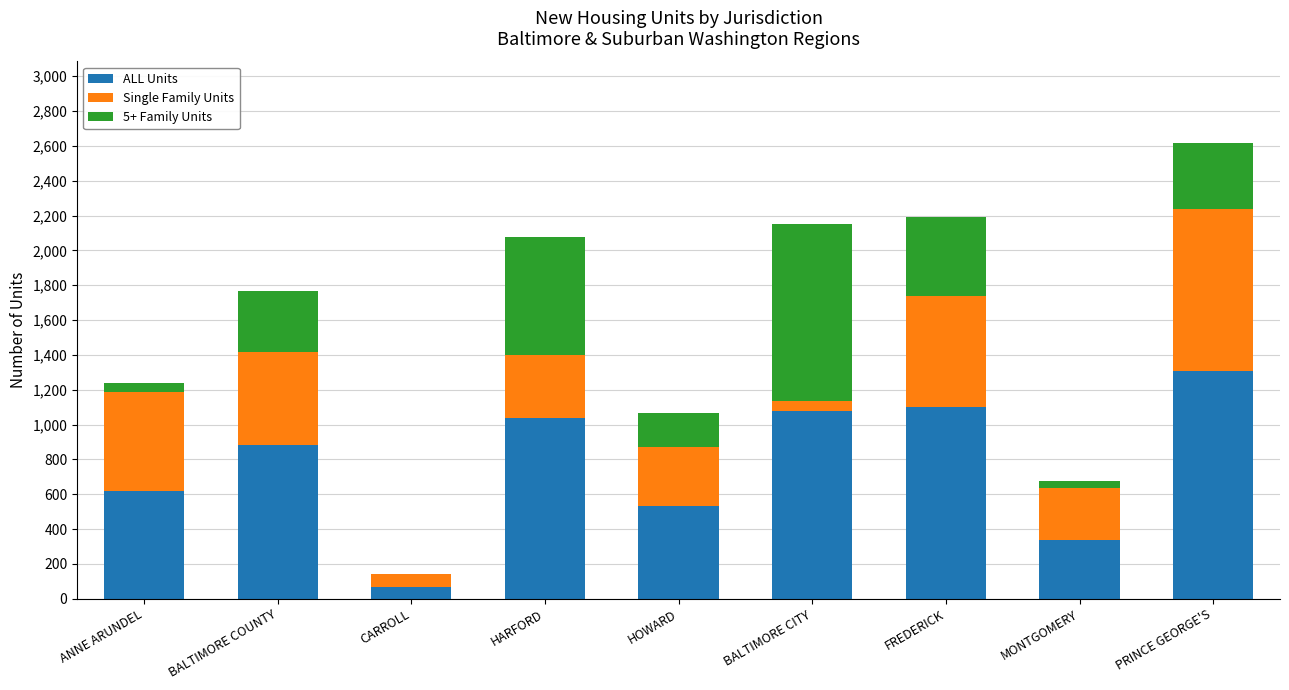

Reading left to right, transcribe the values for ALL Units.

ANNE ARUNDEL=619	BALTIMORE COUNTY=883	CARROLL=70	HARFORD=1039	HOWARD=532	BALTIMORE CITY=1075	FREDERICK=1098	MONTGOMERY=339	PRINCE GEORGE'S=1307